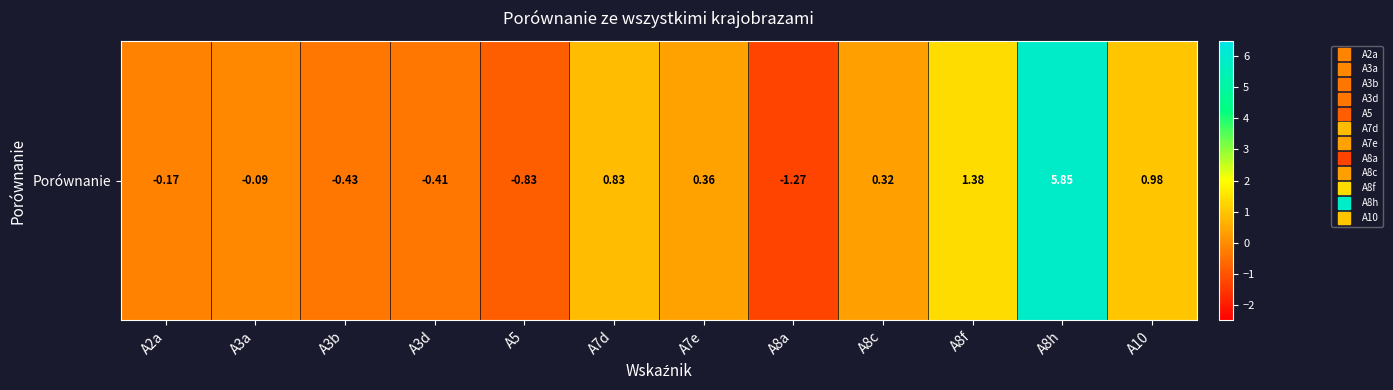

What is the sum of all values?

6.5